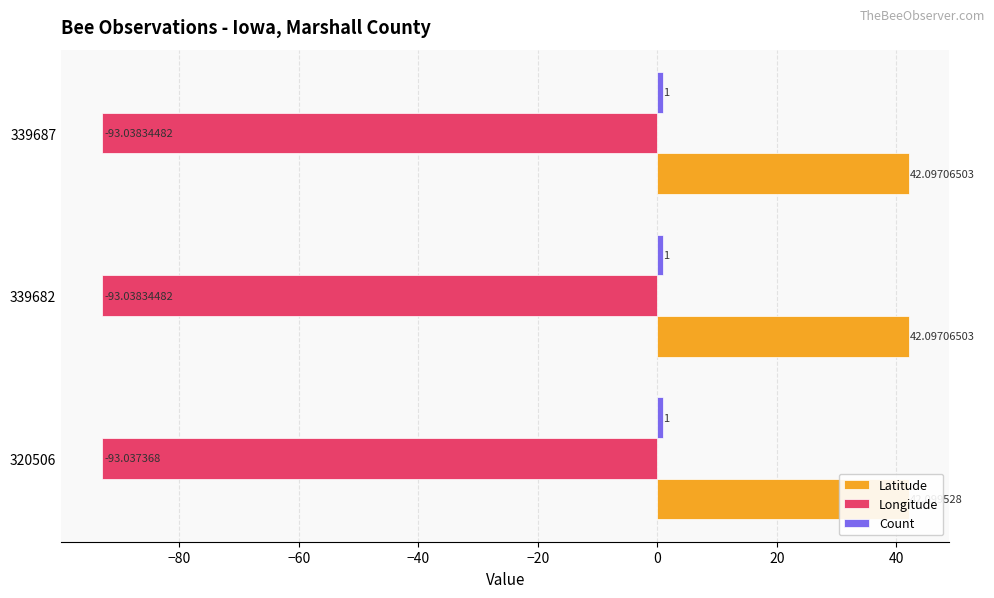

Is the value of Latitude at −80 greater than the value of Count at −60?

Yes